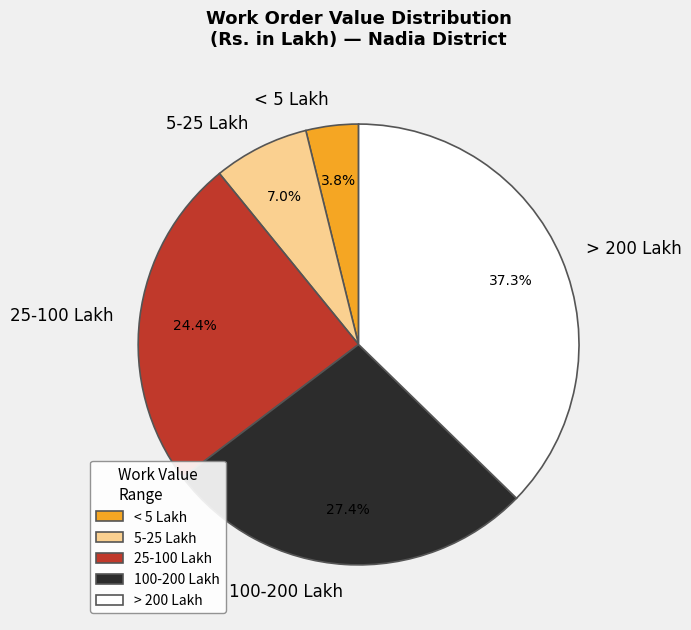

Is there any slice that represents more than half of the pie?

No